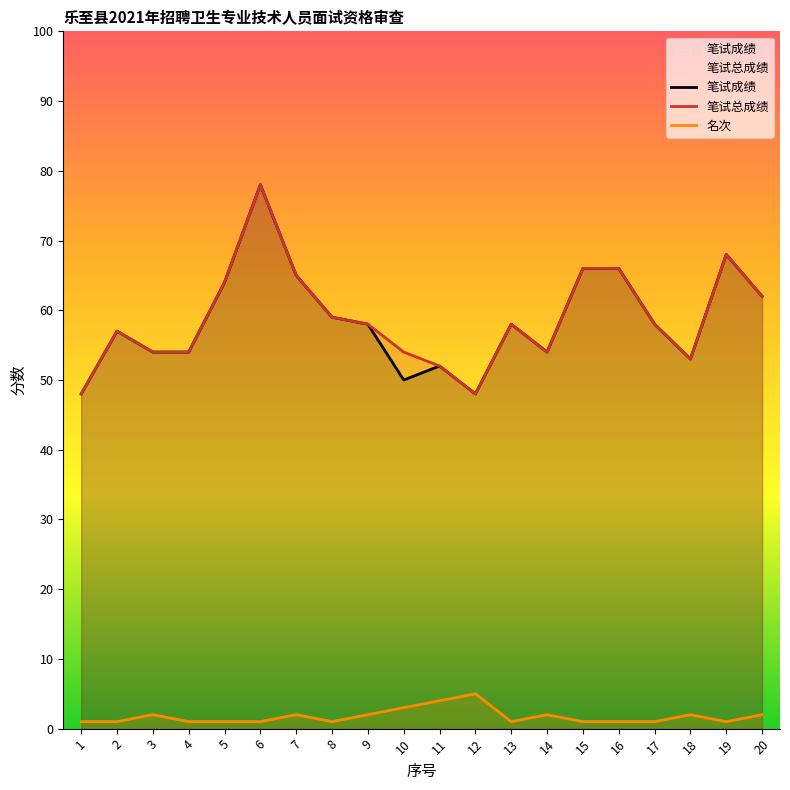

Which category has the highest value across all series?

6